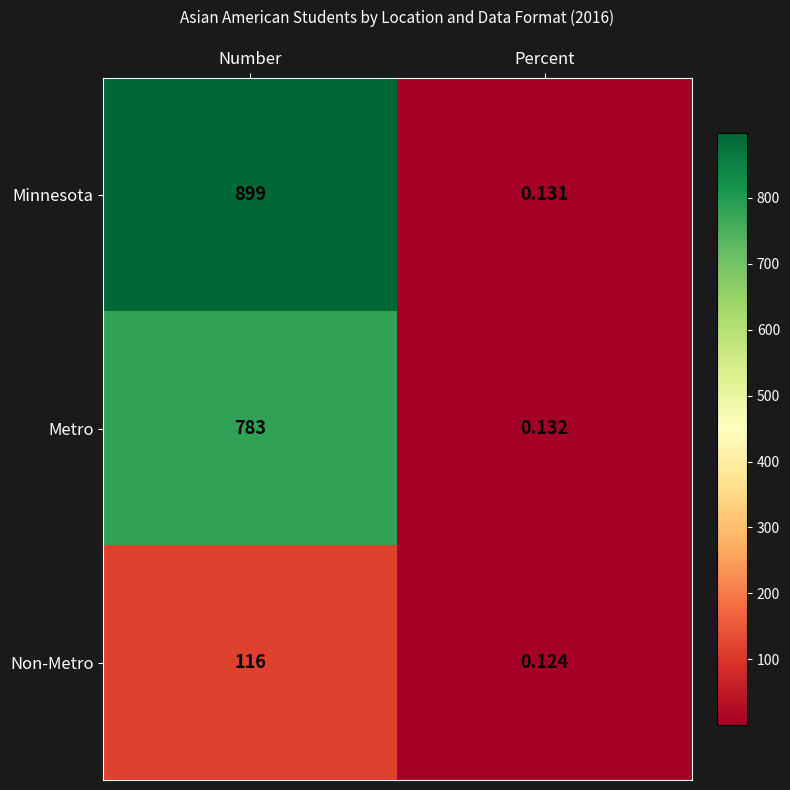

Which series has the largest range (max minus min)?

Minnesota